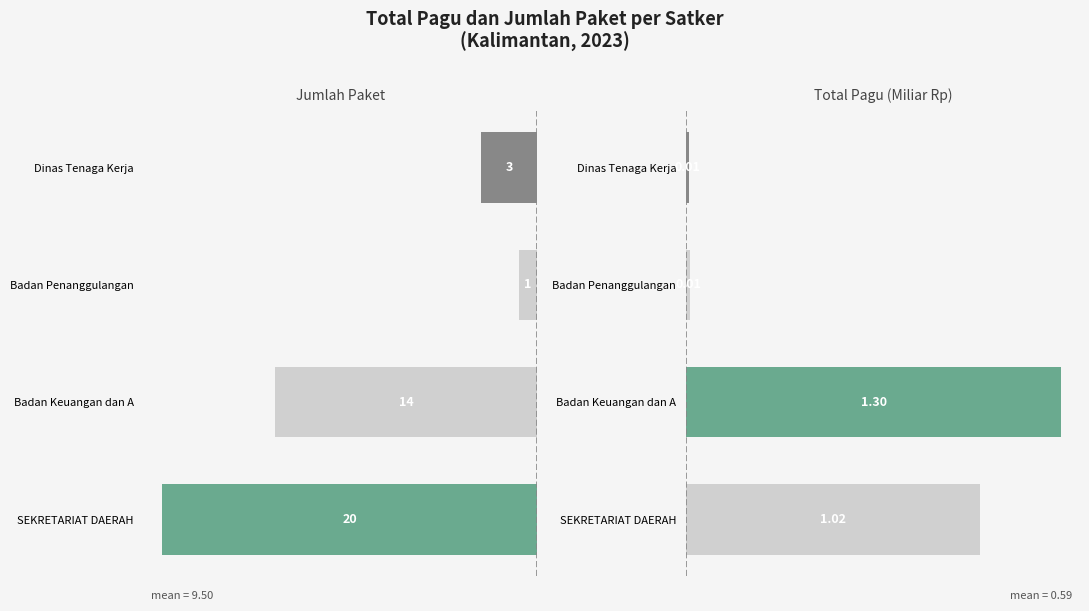

What is the spread (max minus min) of values at SEKRETARIAT DAERAH?

19.0